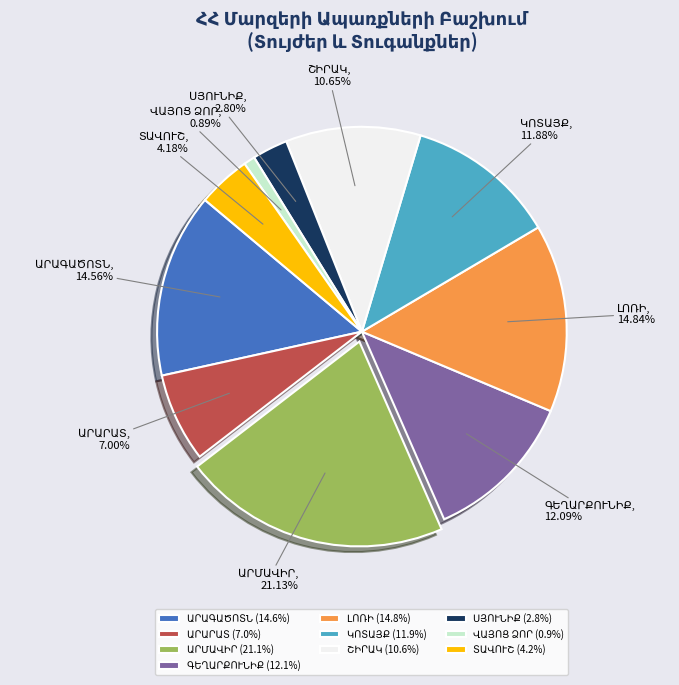

How many slices are in this pie chart?

10